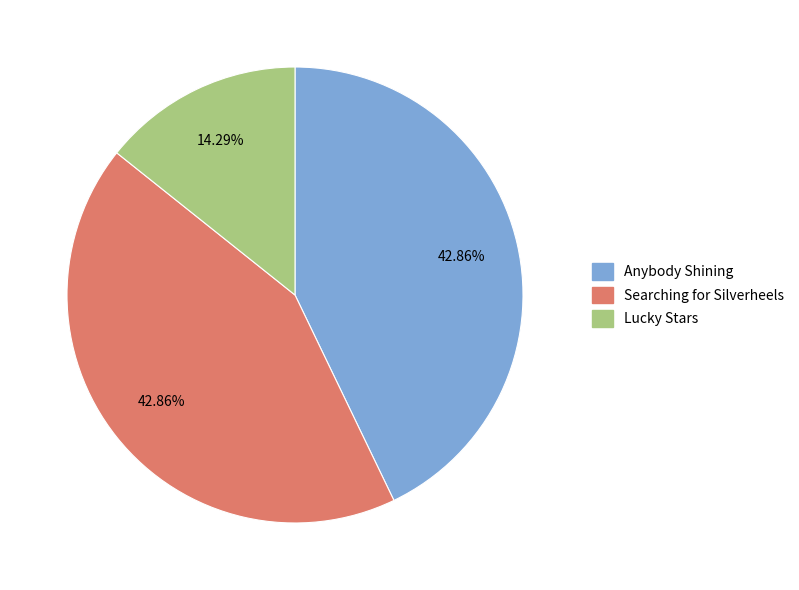

Does any single category account for the majority?

No